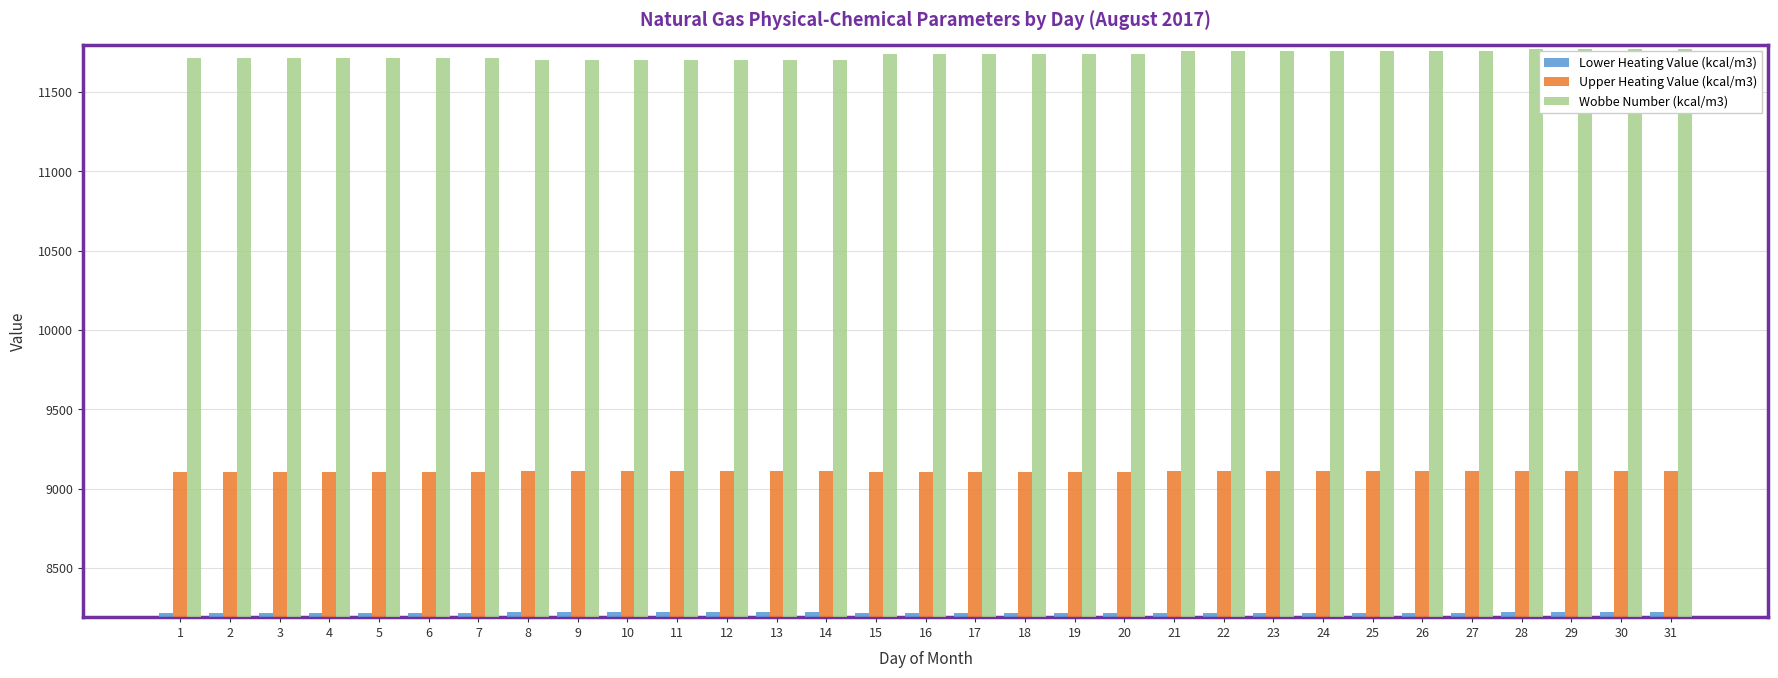

What is the spread (max minus min) of values at 17?

3523.3